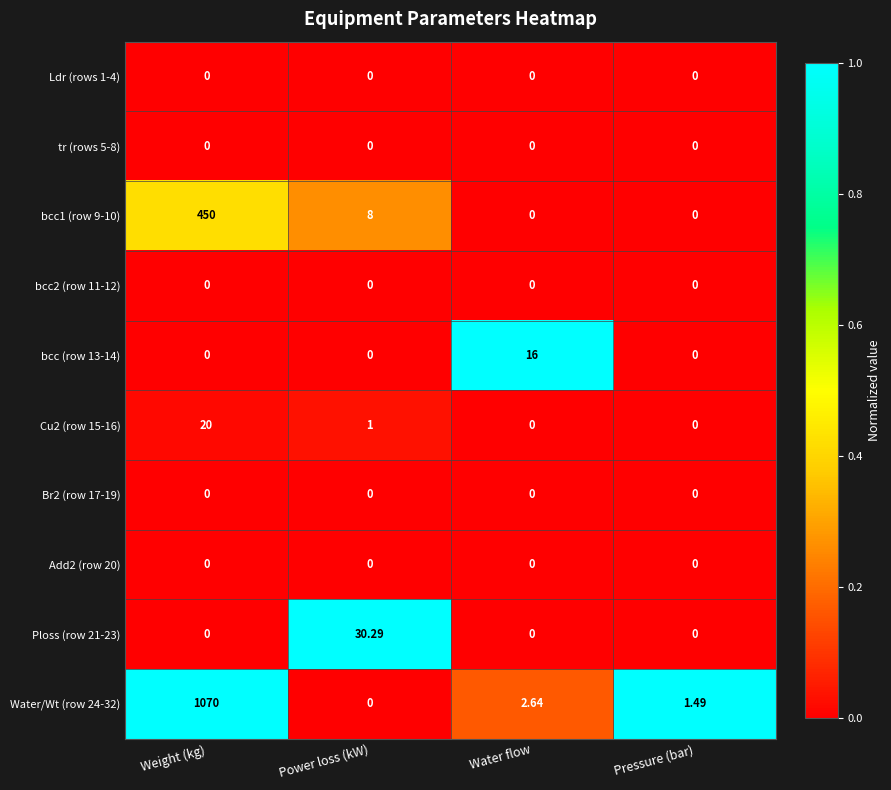

At which label does Cu2 (row 15-16) reach its peak?

Weight (kg)